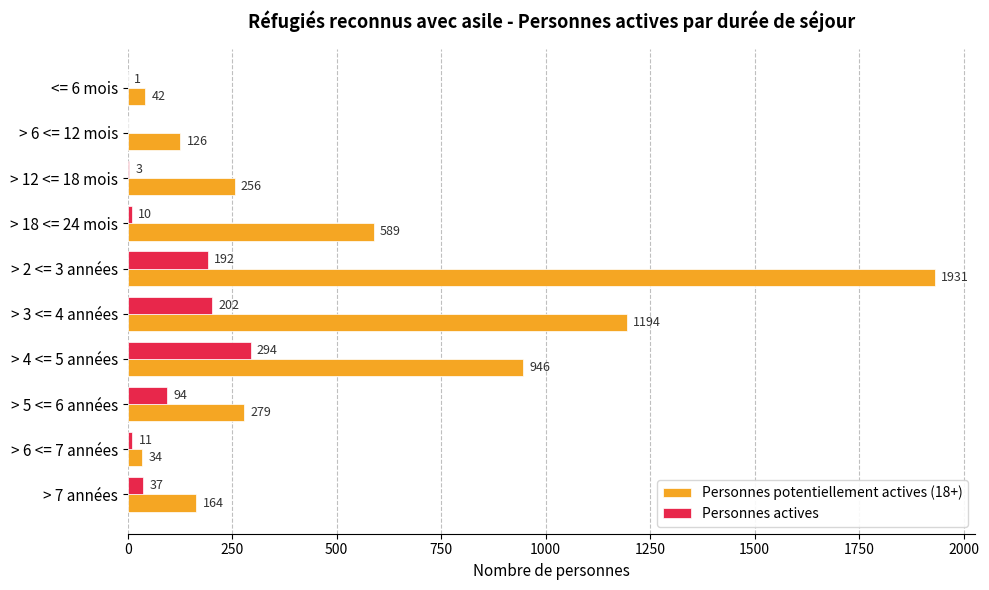

Is it true that Personnes potentiellement actives (18+) equals 126 at > 6 <= 12 mois?

True